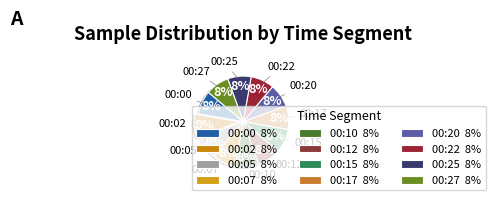

How many segments does this pie chart have?

12